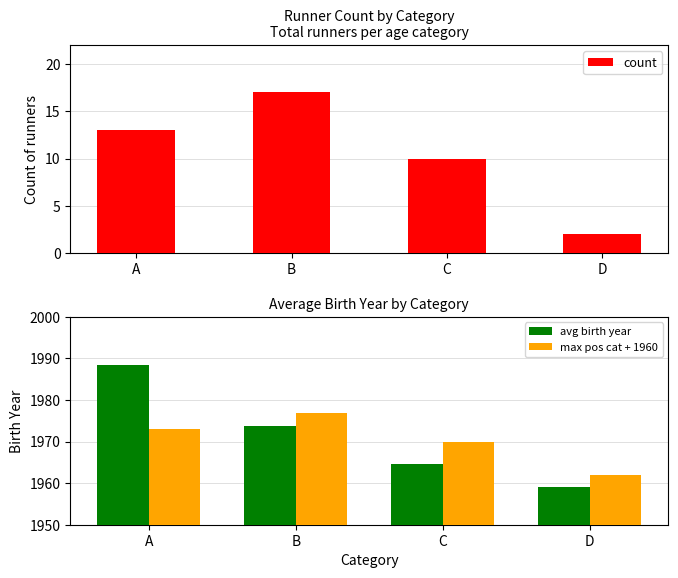

At which category is the sum across all series the highest?

A